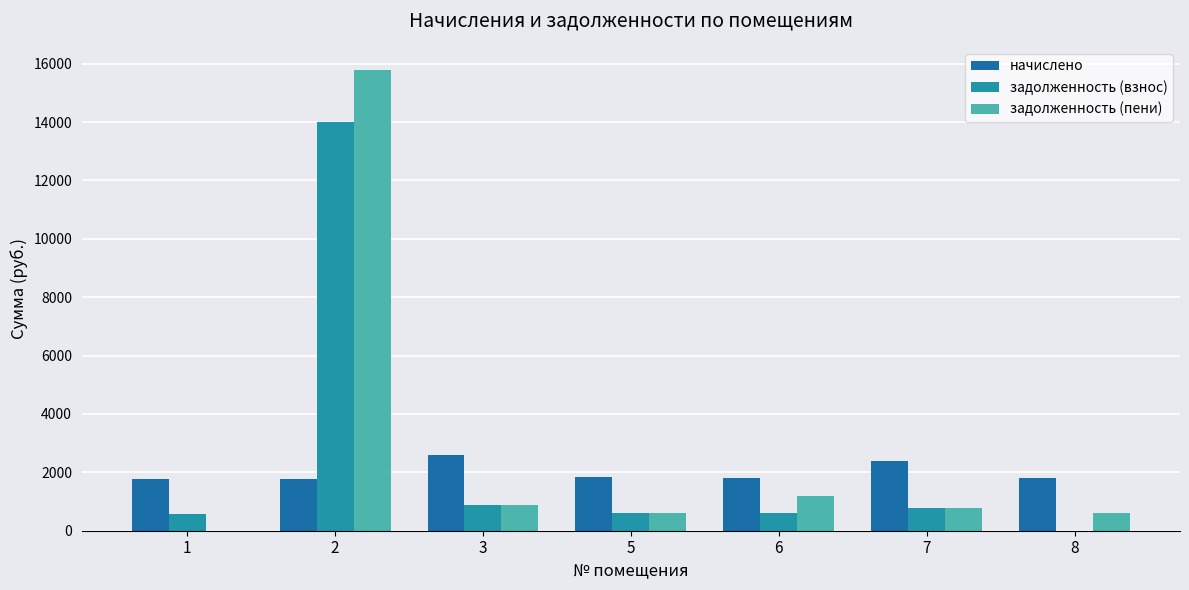

Rank the categories by начислено value from lowest to highest.

1, 2, 6, 8, 5, 7, 3